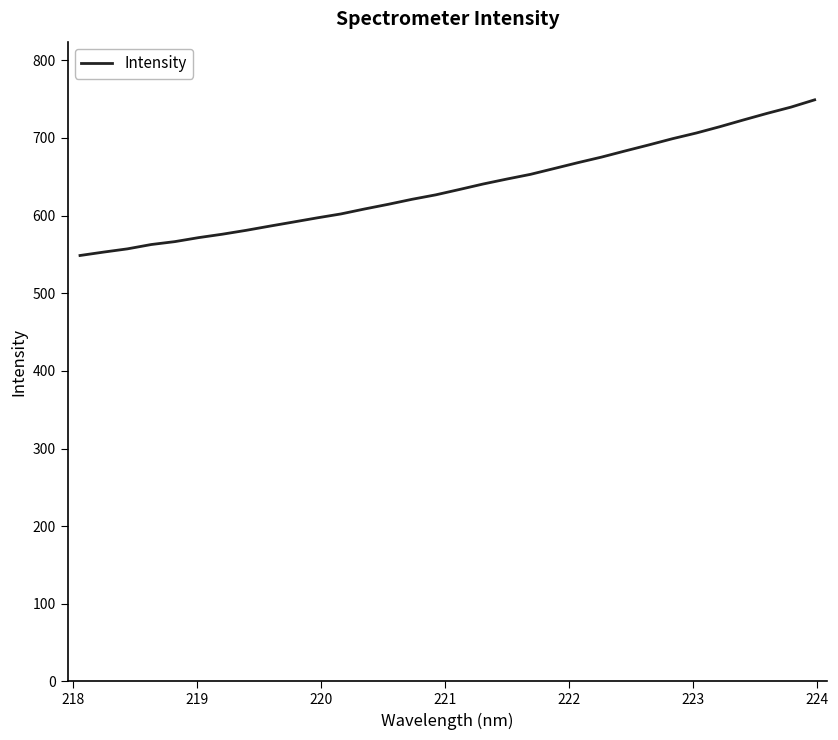

What is the difference between the maximum and minimum values?

200.5